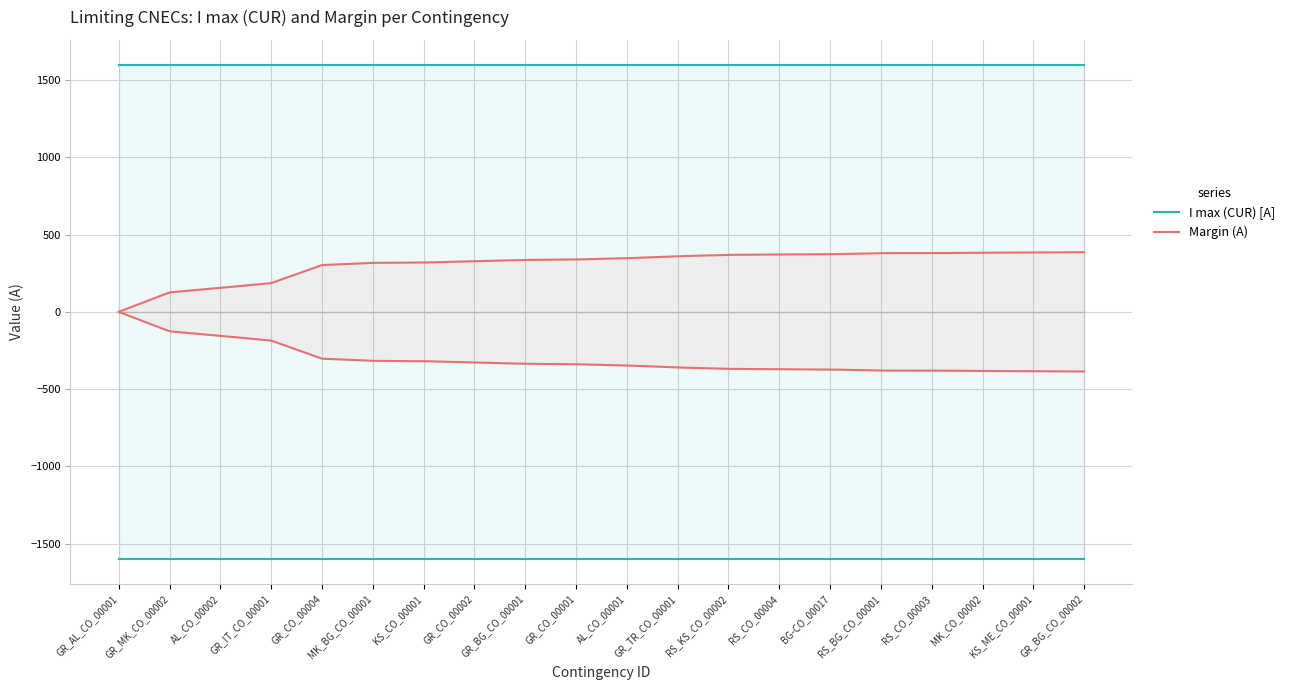

At how many categories does at least one series exceed 1422?

20